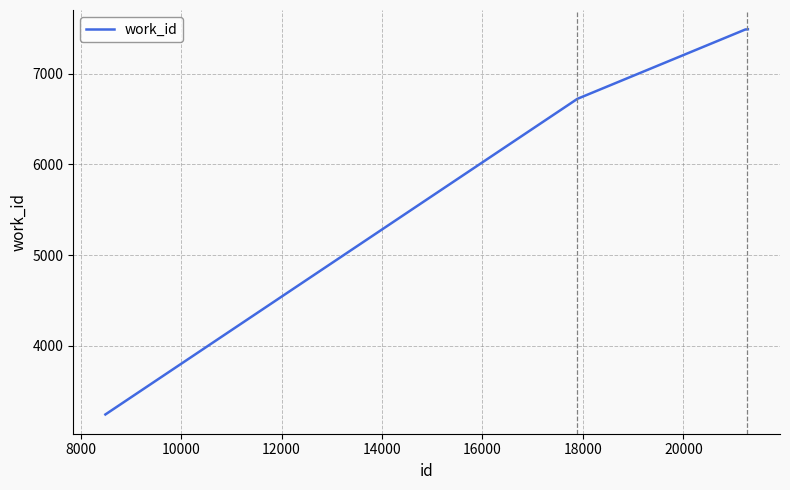

What is the maximum value shown in the chart?

7492